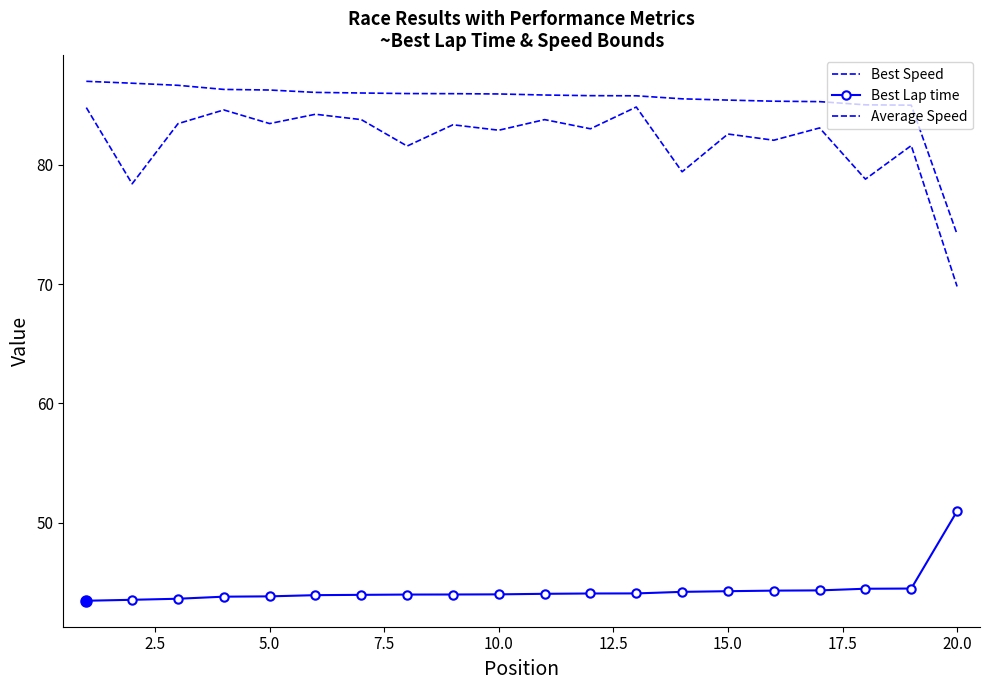

Count the number of categories in the chart.

20